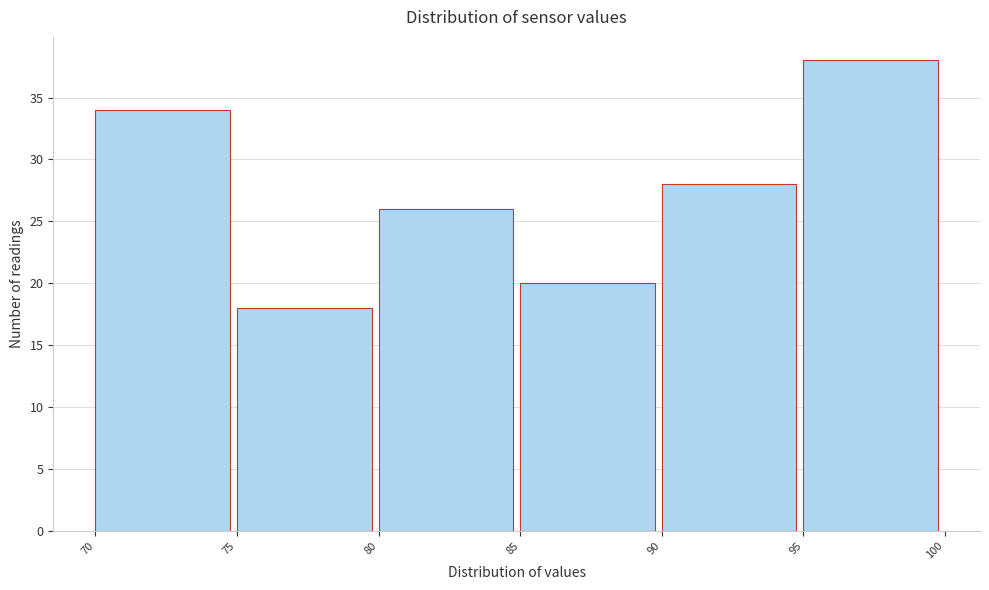

What is the height of the bar covering 70 to 75 on the x-axis? The values are not printed on the chart, so give them approximately, as read against the axis.

34